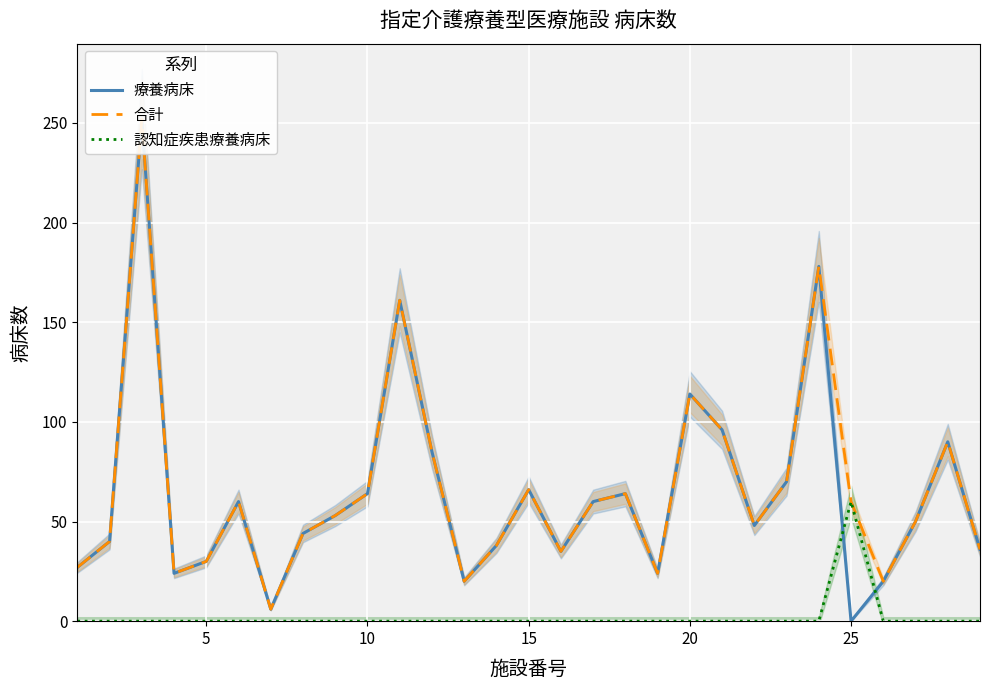

True or false: 療養病床 has a value of 9 at 5.

False